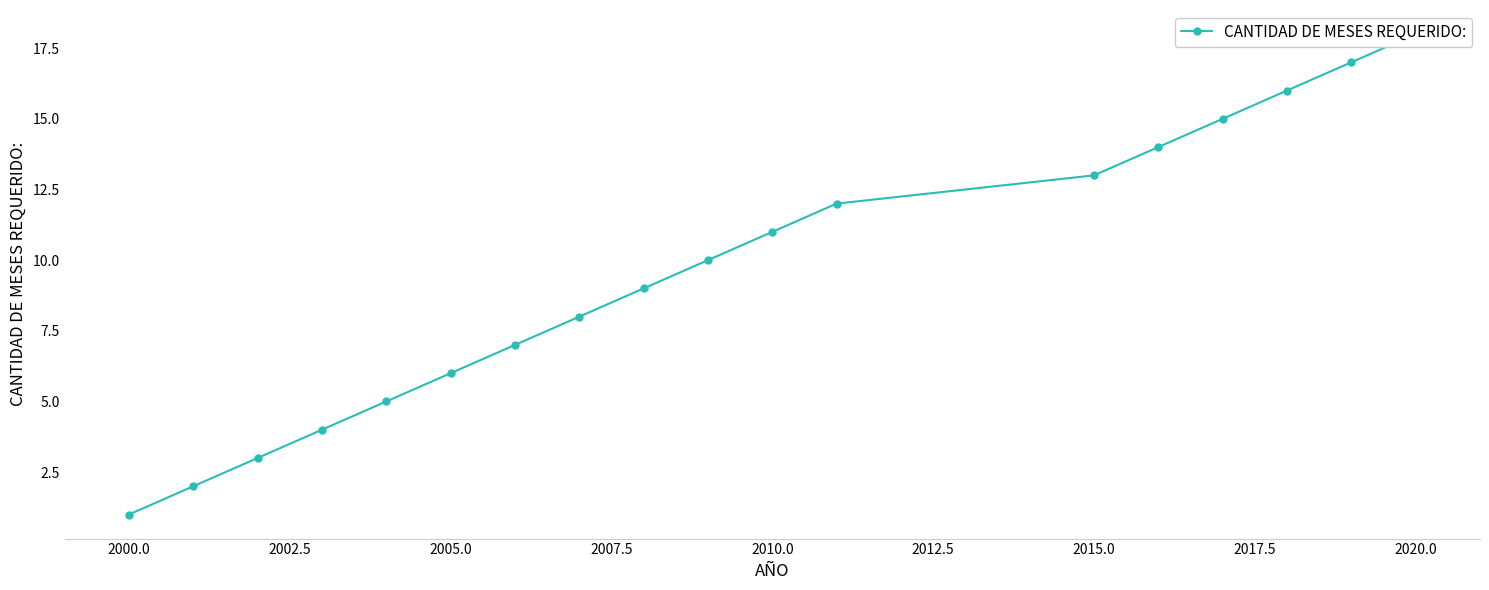

How many data points are less than 10?

9